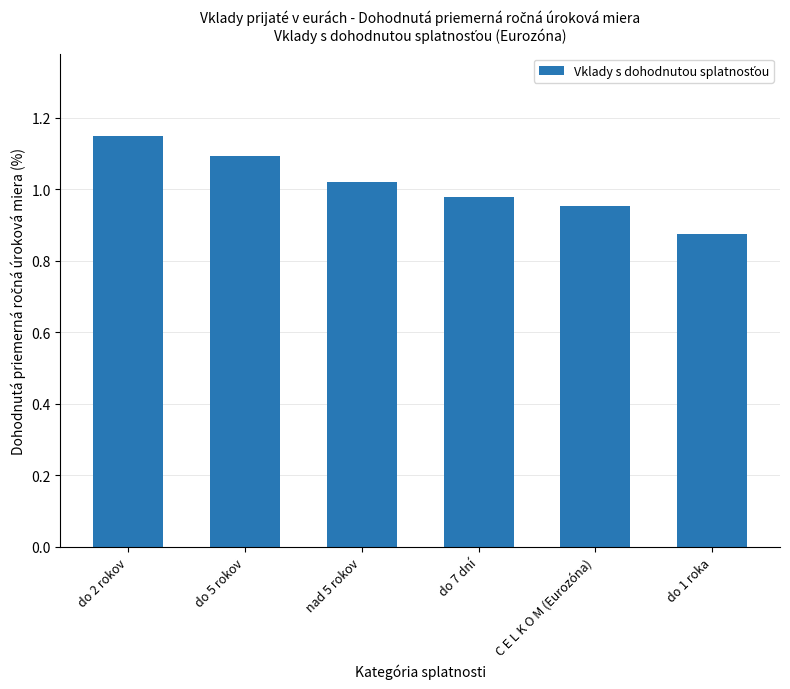

What is the change in value from do 2 rokov to do 7 dní?

-0.2